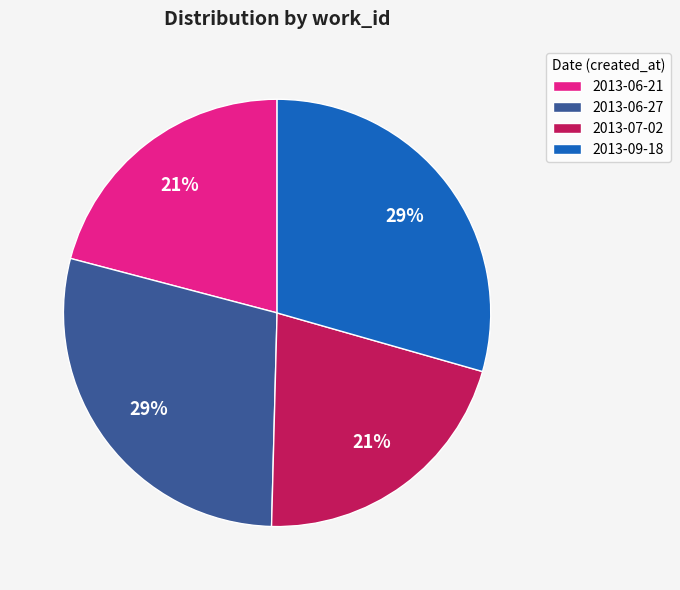

What percentage is the 2013-06-27 slice, to the nearest percent?

29%